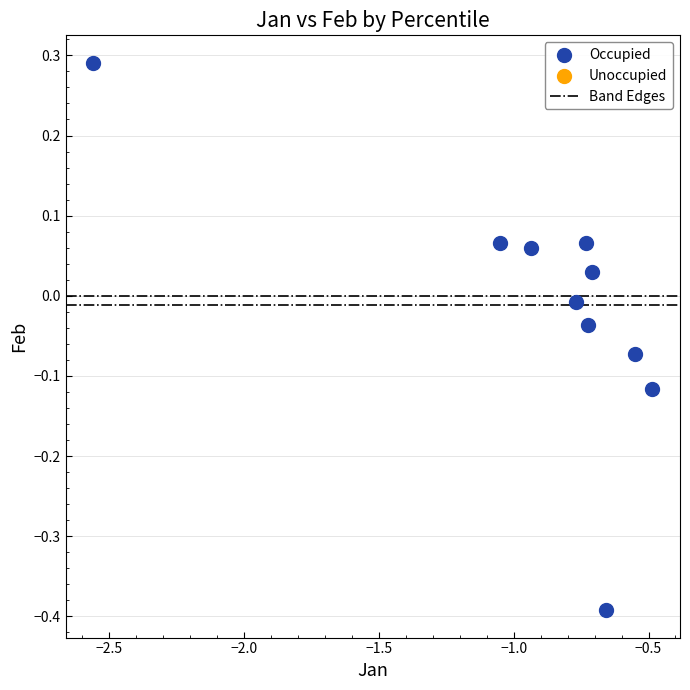

What is the average X value?

-0.9